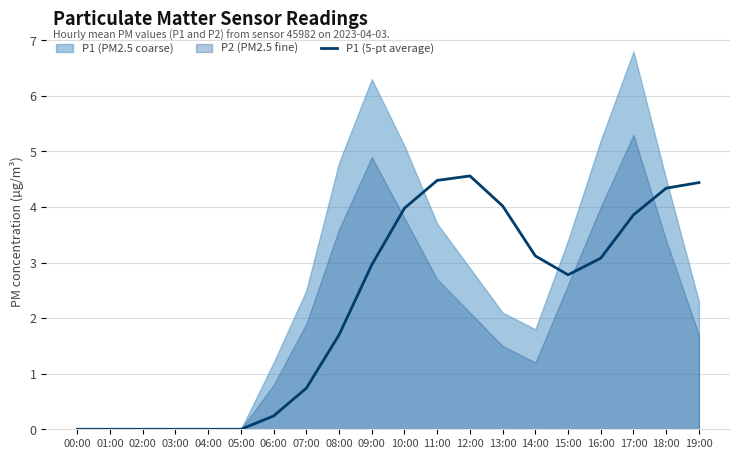

True or false: the data shows 0.0 at 03:00.

True